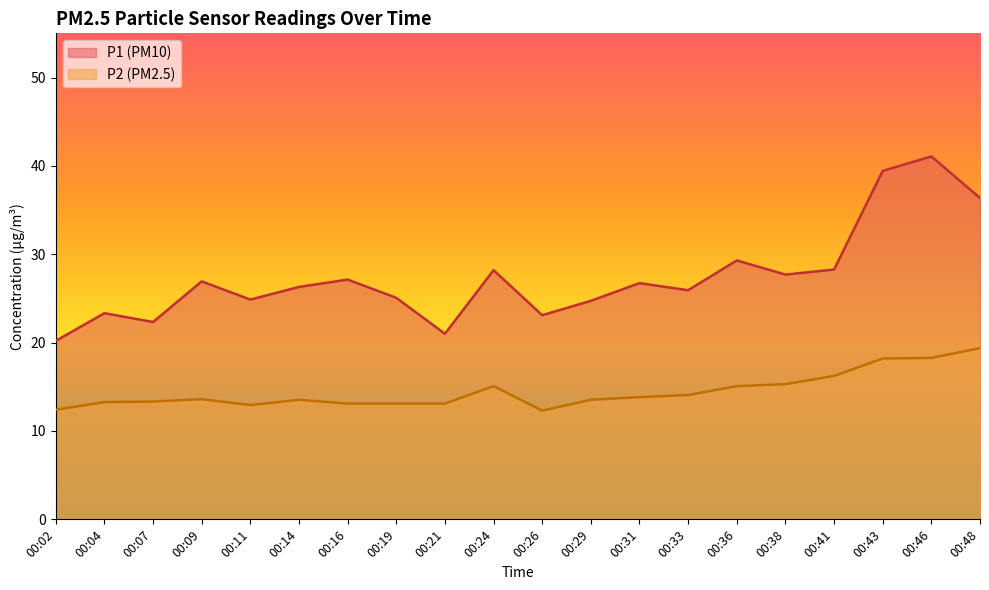

What is the minimum value shown in the chart?

12.3